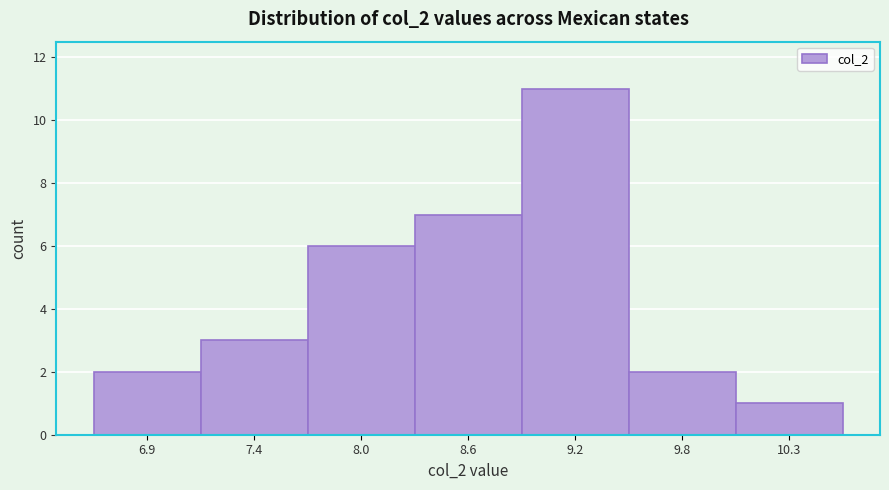

Reading right to left, extract all data points from this chart.

10.3=1	9.8=2	9.2=11	8.6=7	8.0=6	7.4=3	6.9=2